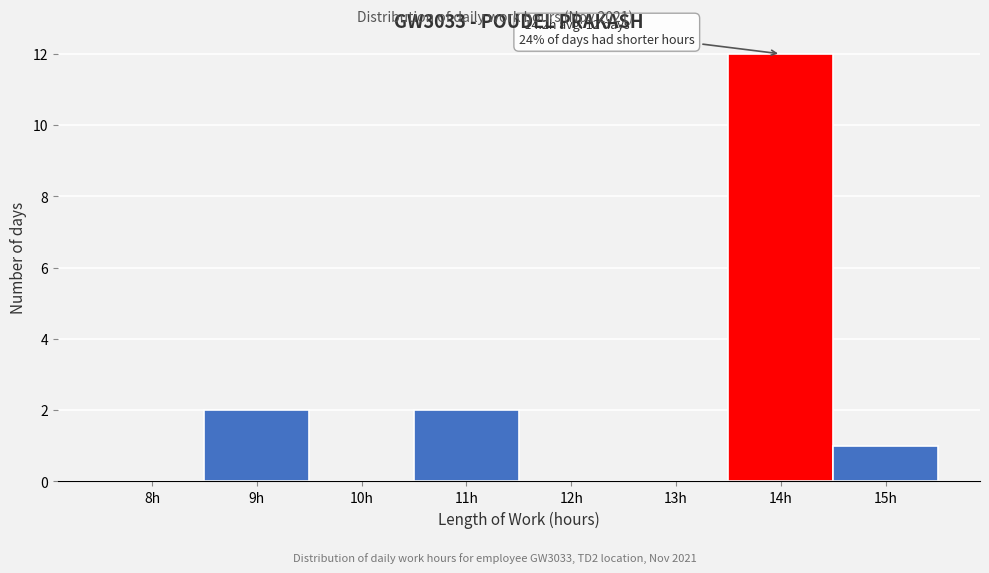

Reading left to right, list all the values displayed in this chart.

8h=0	9h=2	10h=0	11h=2	12h=0	13h=0	14h=12	15h=1